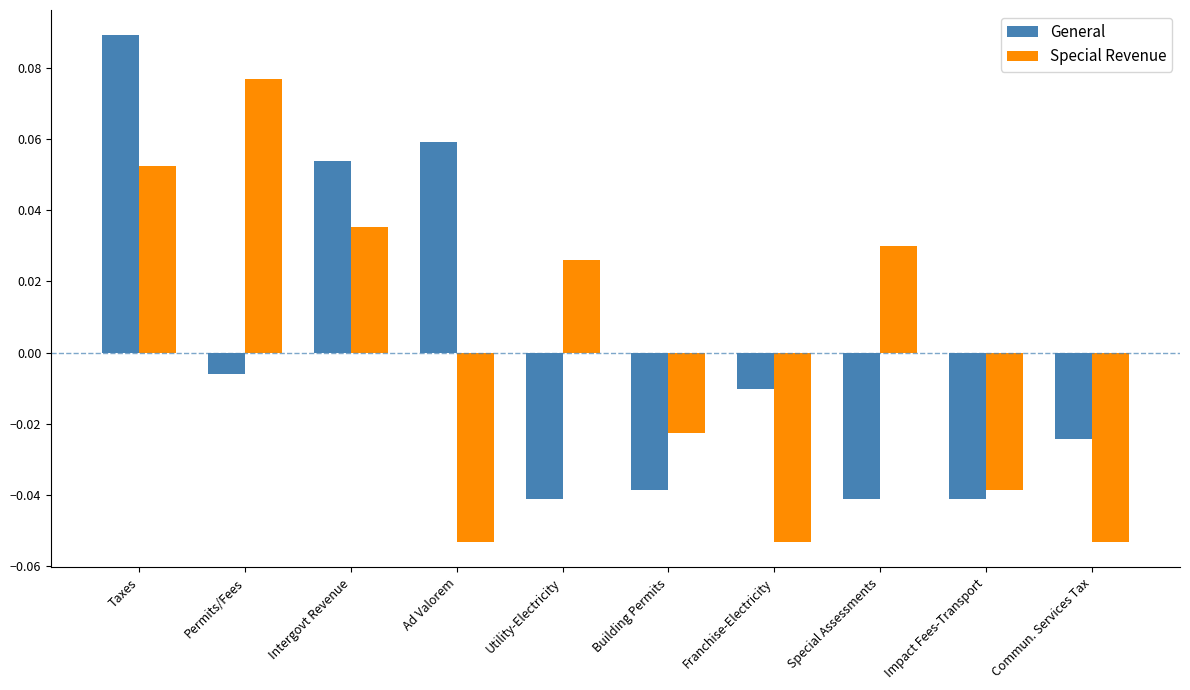

True or false: Special Revenue has a value of 0.0 at Permits/Fees.

False